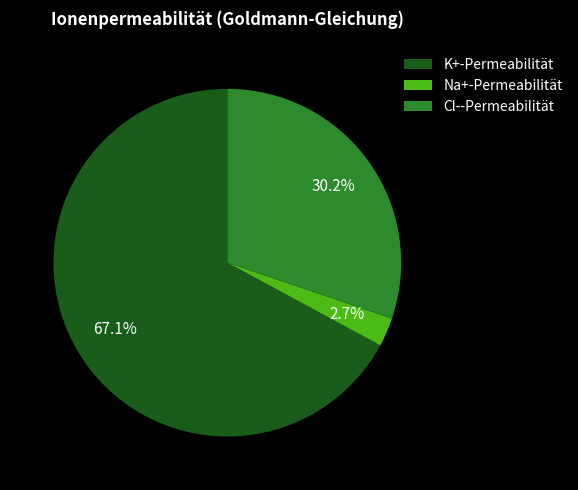

Rank the categories by value from lowest to highest.

Na+-Permeabilität, Cl--Permeabilität, K+-Permeabilität